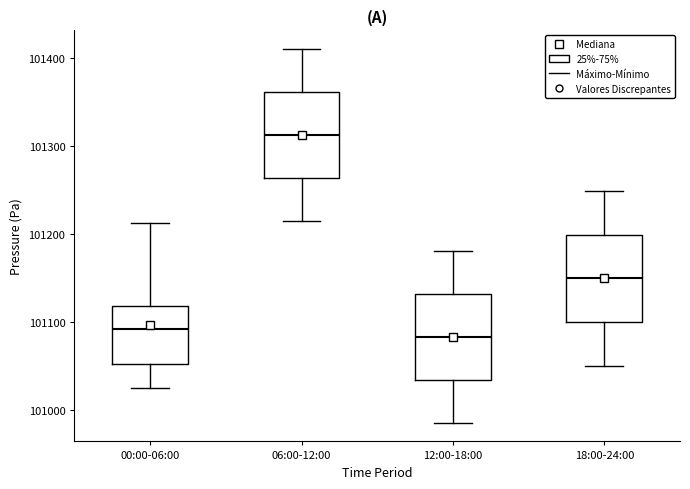

Reading left to right, transcribe this box plot: for each box, give where its median line is, the range the box spans, and where its two whiskers end, as read against the y-axis. The values are not printed on the chart, so give them approximately, as read against the axis.

00:00-06:00: median 101090, box 101050 to 101120, whiskers 101020 to 101210
06:00-12:00: median 101310, box 101260 to 101360, whiskers 101220 to 101410
12:00-18:00: median 101080, box 101030 to 101130, whiskers 100990 to 101180
18:00-24:00: median 101150, box 101100 to 101200, whiskers 101050 to 101250